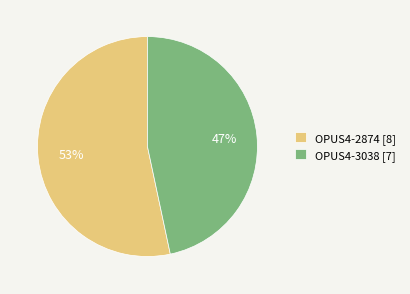

Rank the categories by value from highest to lowest.

OPUS4-2874, OPUS4-3038